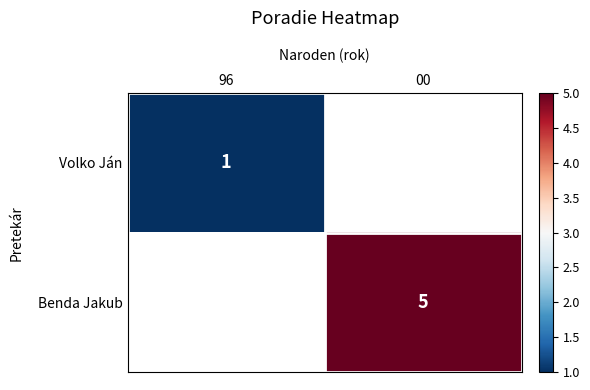

The Benda Jakub series shows 3 at 00. True or false?

False